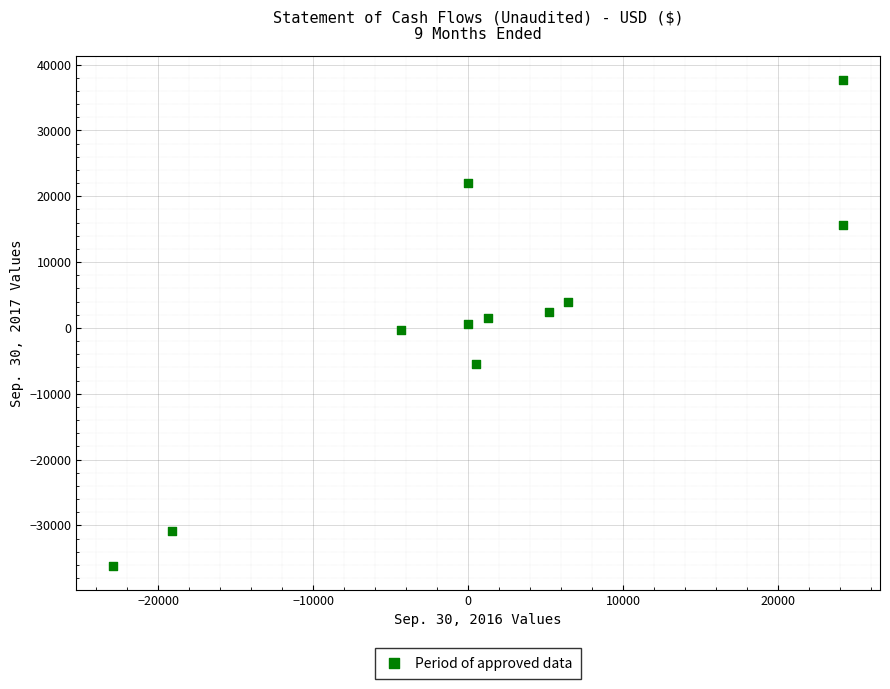

What is the average Y value?

988